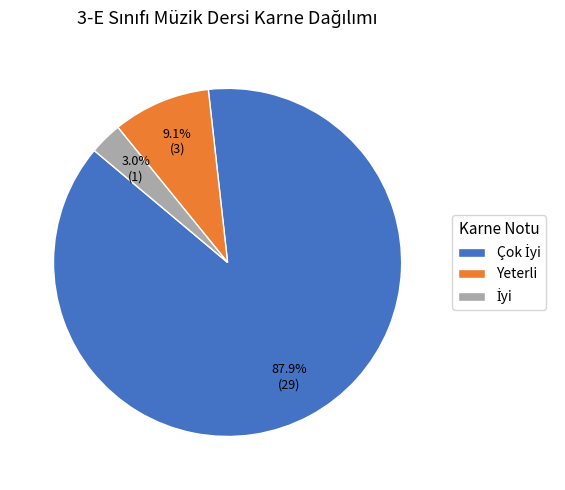

Does Yeterli account for over 50% of the chart?

No